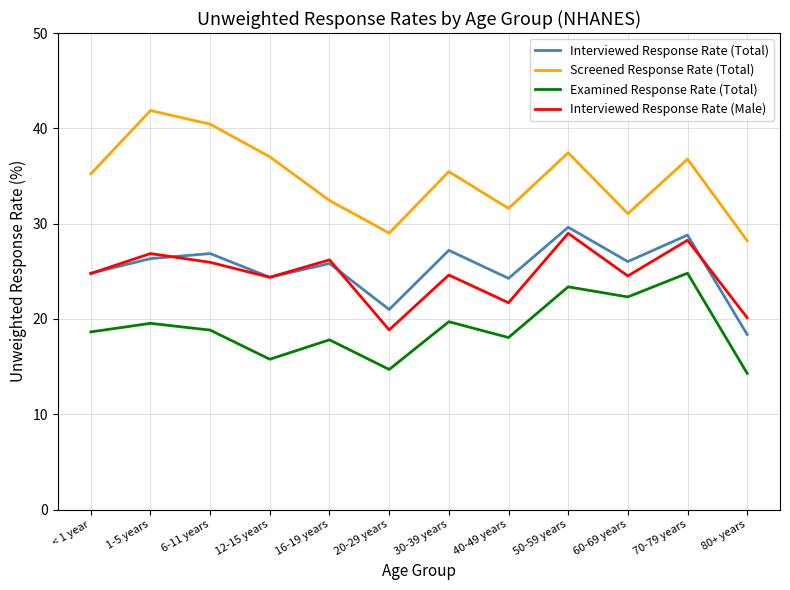

What is the sum of the Interviewed Response Rate (Male) values at 60-69 years and 50-59 years?

53.5